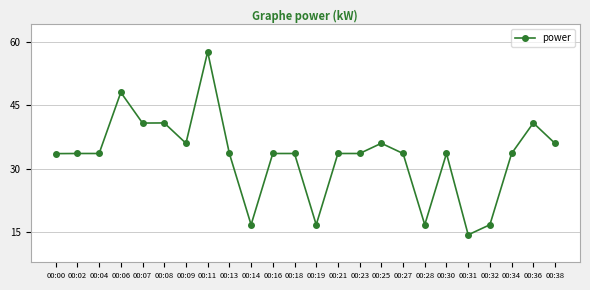

Does the chart have visible grid lines?

Yes